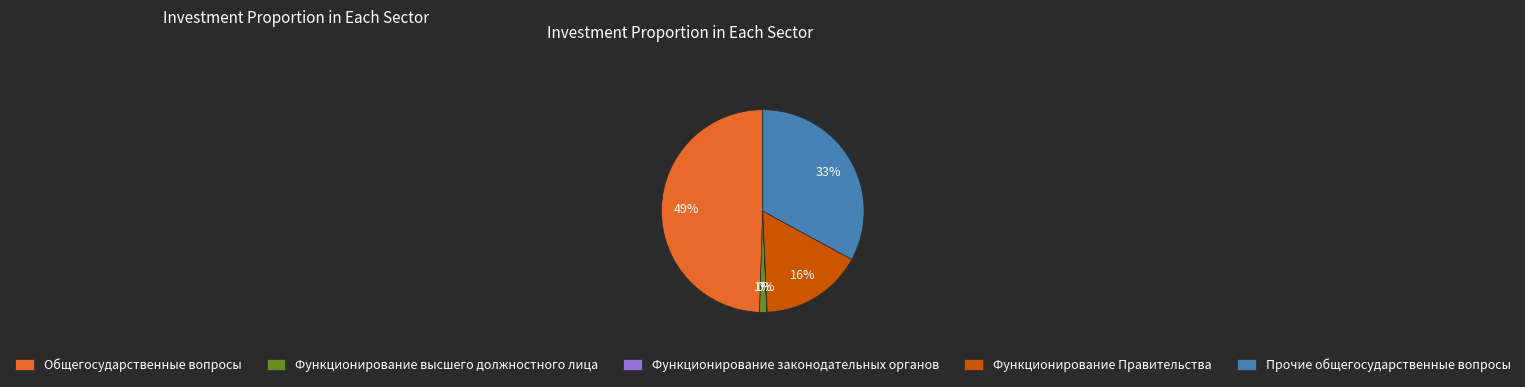

Do Прочие общегосударственные вопросы and Общегосударственные вопросы together represent more than half of the pie?

Yes